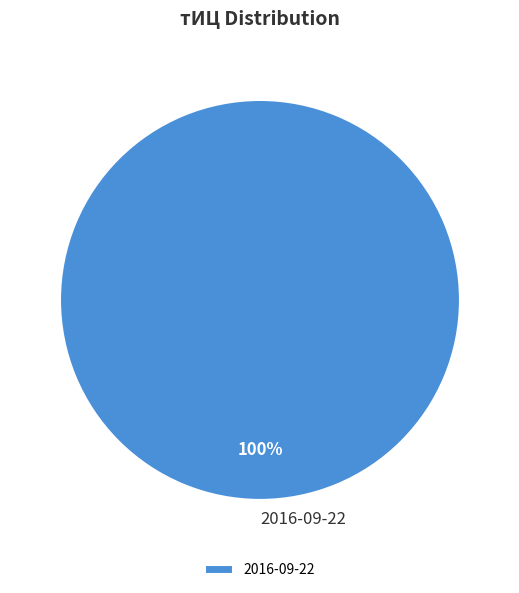

Is it true that 2016-09-22 is 94% of the pie?

False